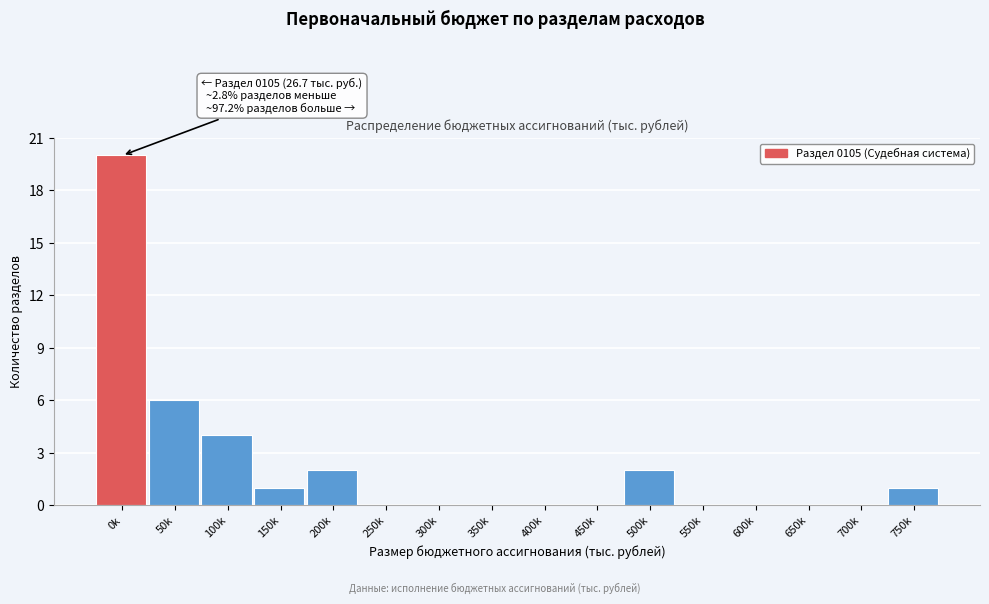

Reading left to right, what are all the values shown in this chart?

0k=20	50k=6	100k=4	150k=1	200k=2	250k=0	300k=0	350k=0	400k=0	450k=0	500k=2	550k=0	600k=0	650k=0	700k=0	750k=1